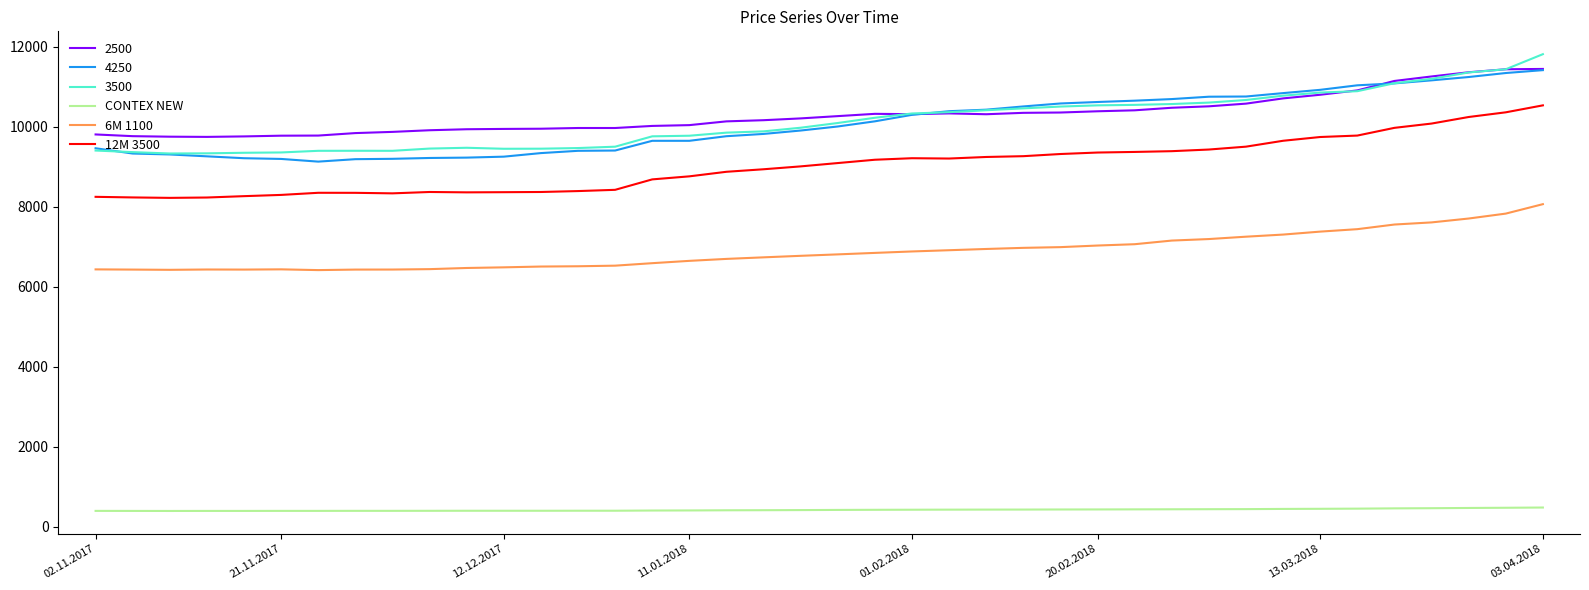

Which series has the largest range (max minus min)?

3500